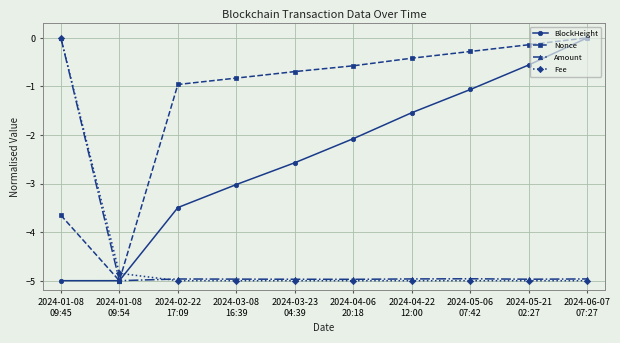

What is the minimum value shown in the chart?

-5.0